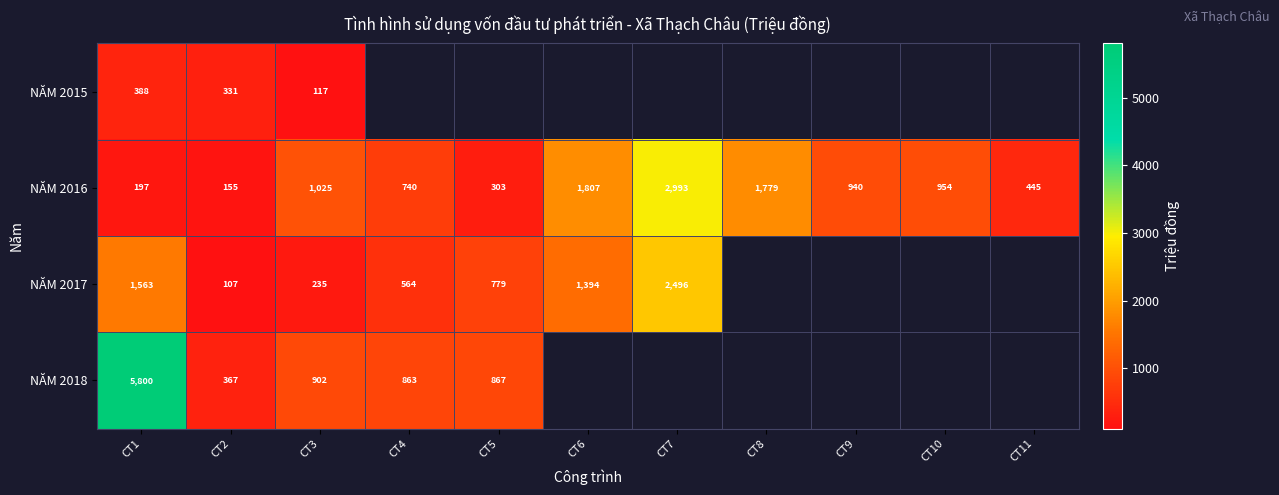

Which has a higher value, CT6 or CT9?

CT9